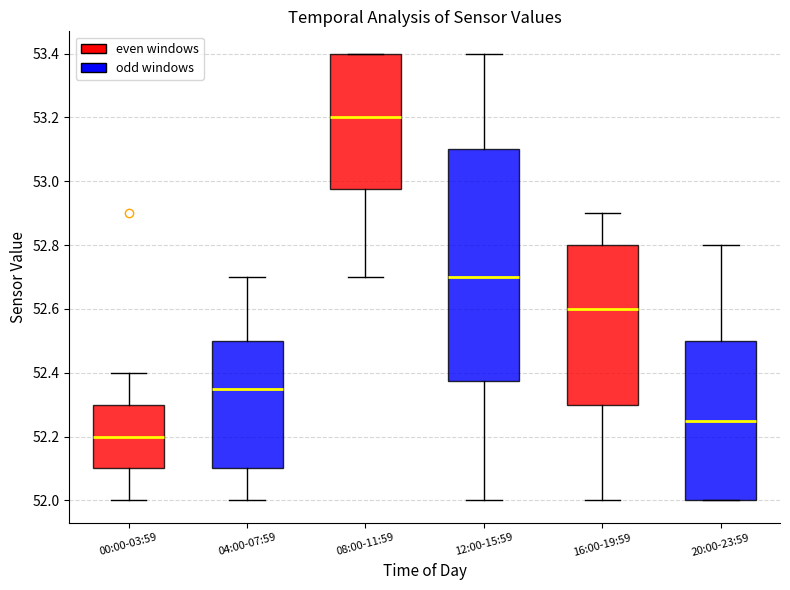

Reading left to right, transcribe this box plot: for each box, give where its median line is, the range the box spans, and where its two whiskers end, as read against the y-axis. The values are not printed on the chart, so give them approximately, as read against the axis.

00:00-03:59: median 52.20, box 52.10 to 52.30, whiskers 52.00 to 52.40
04:00-07:59: median 52.36, box 52.10 to 52.50, whiskers 52.00 to 52.70
08:00-11:59: median 53.20, box 52.98 to 53.40, whiskers 52.70 to 53.40
12:00-15:59: median 52.70, box 52.38 to 53.10, whiskers 52.00 to 53.40
16:00-19:59: median 52.60, box 52.30 to 52.80, whiskers 52.00 to 52.90
20:00-23:59: median 52.26, box 52.00 to 52.50, whiskers 52.00 to 52.80